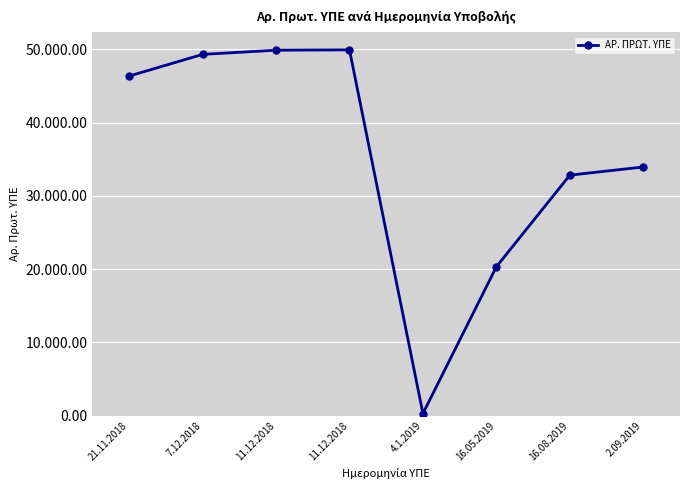

Reading left to right, list all the values displayed in this chart.

21.11.2018=46337	7.12.2018=49293	11.12.2018=49862	11.12.2018=49910	4.1.2019=313	16.05.2019=20327	16.08.2019=32822	2.09.2019=33936